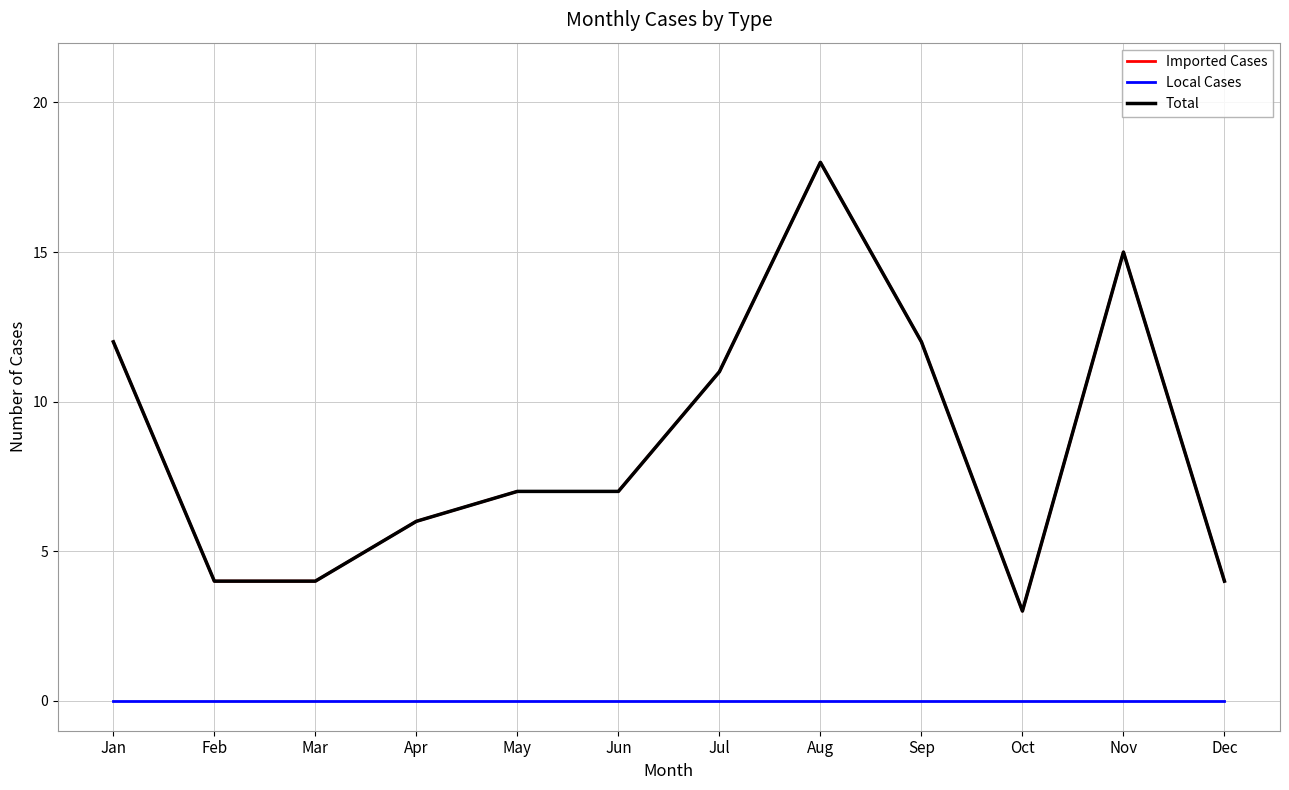

True or false: Total and Imported Cases cross at least once.

False